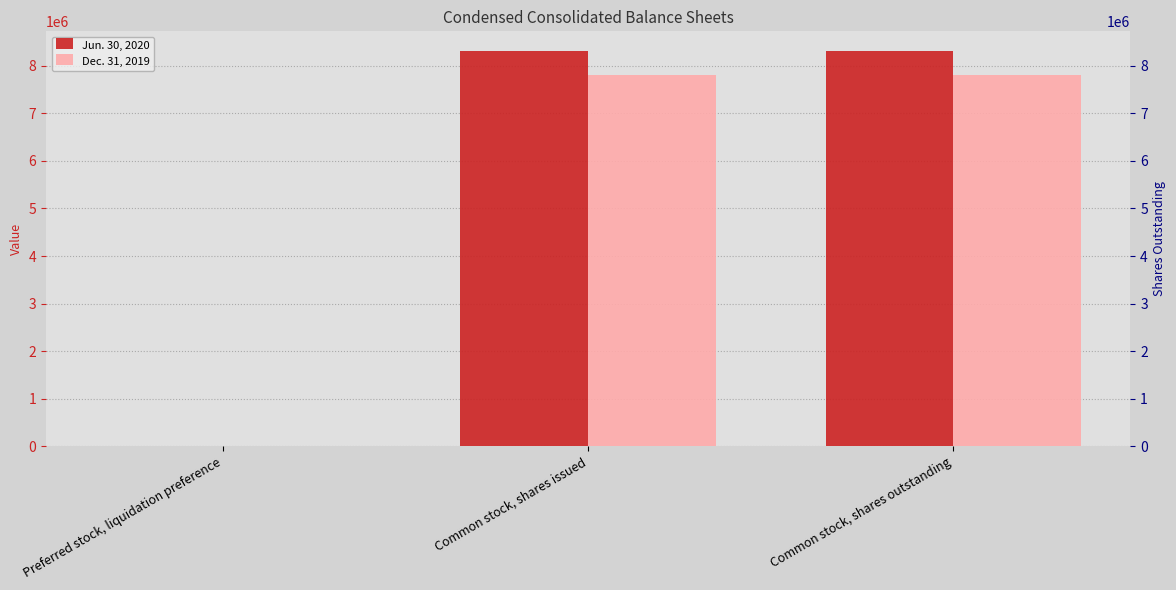

The value of Jun. 30, 2020 at Common stock, shares issued is 8304781. True or false?

True